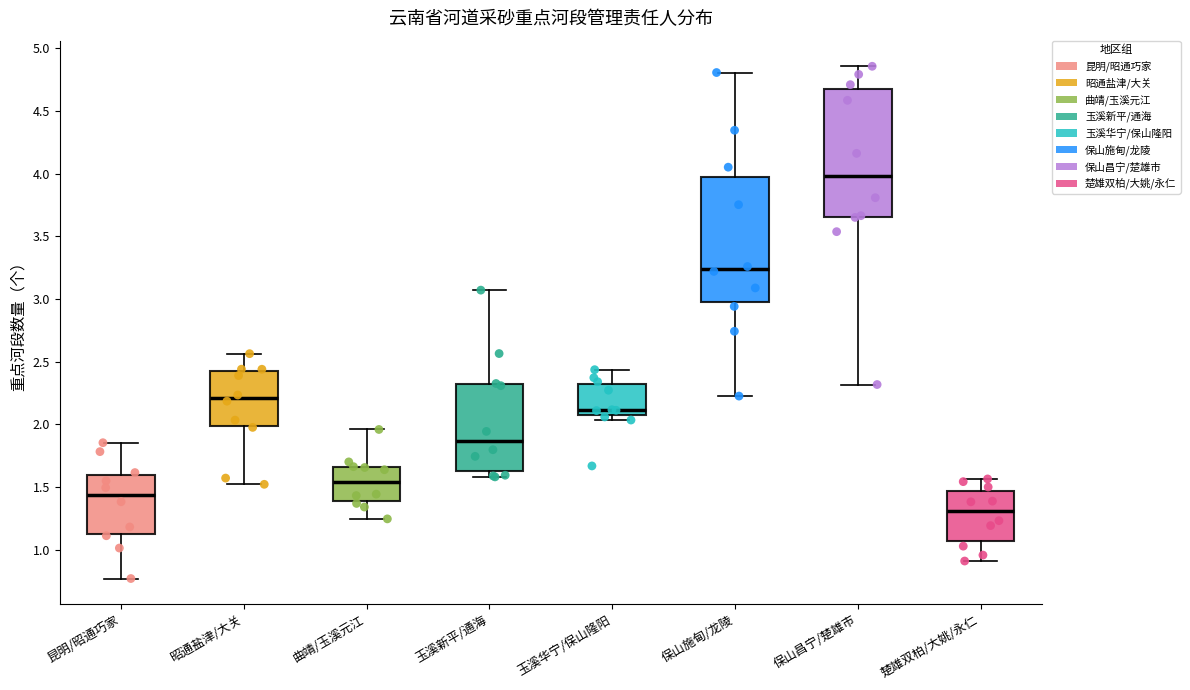

Which box has the highest median line?

保山昌宁/楚雄市